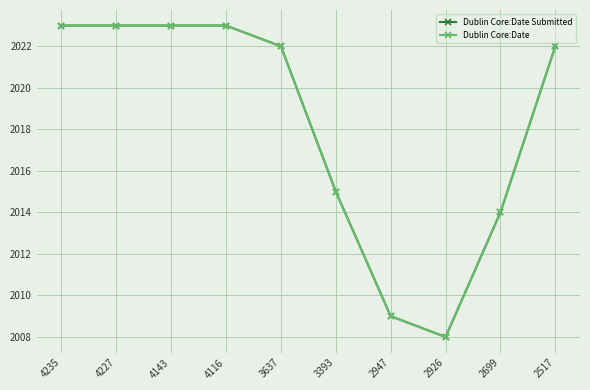

Reading right to left, what are all the values shown in this chart?

Dublin Core:Date Submitted: 2517=2022	2699=2014	2926=2008	2947=2009	3393=2015	3637=2022	4116=2023	4143=2023	4227=2023	4235=2023
Dublin Core:Date: 2517=2022	2699=2014	2926=2008	2947=2009	3393=2015	3637=2022	4116=2023	4143=2023	4227=2023	4235=2023